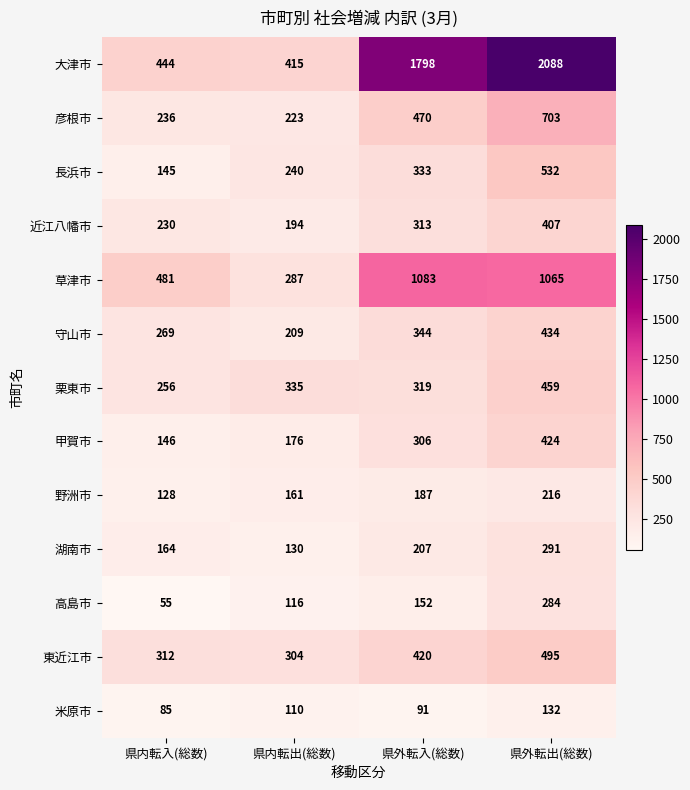

True or false: 甲賀市 has a value of 554 at 県外転出(総数).

False